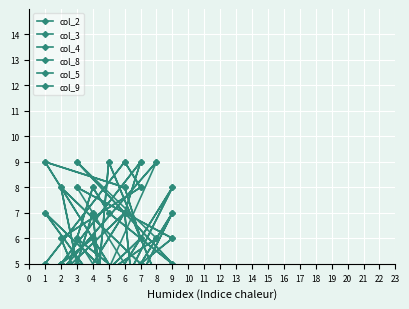

What is the greatest value displayed?

9